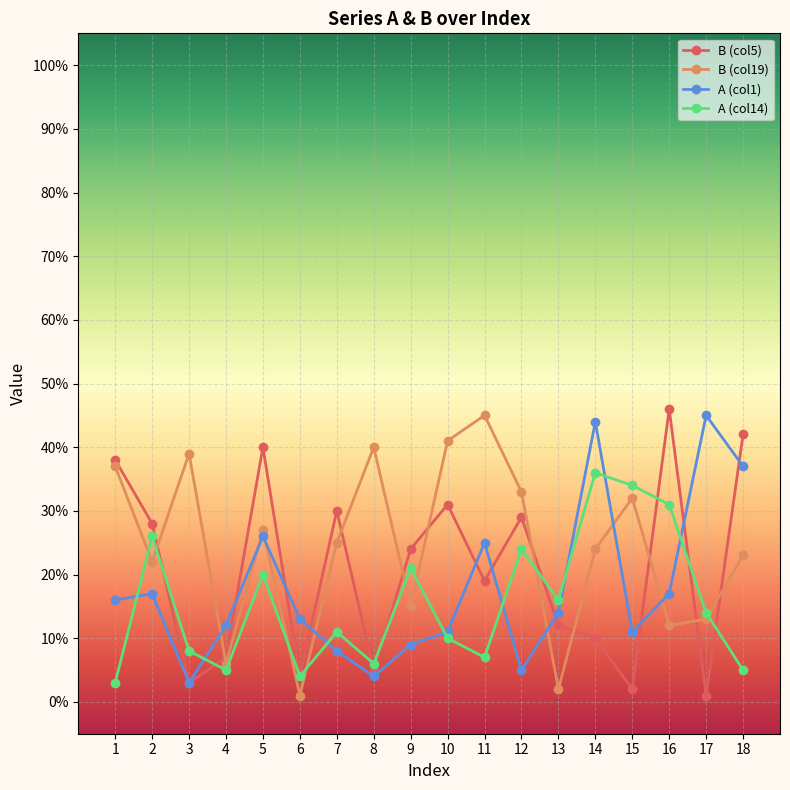

How many interior local valleys does the B (col19) series have?

6